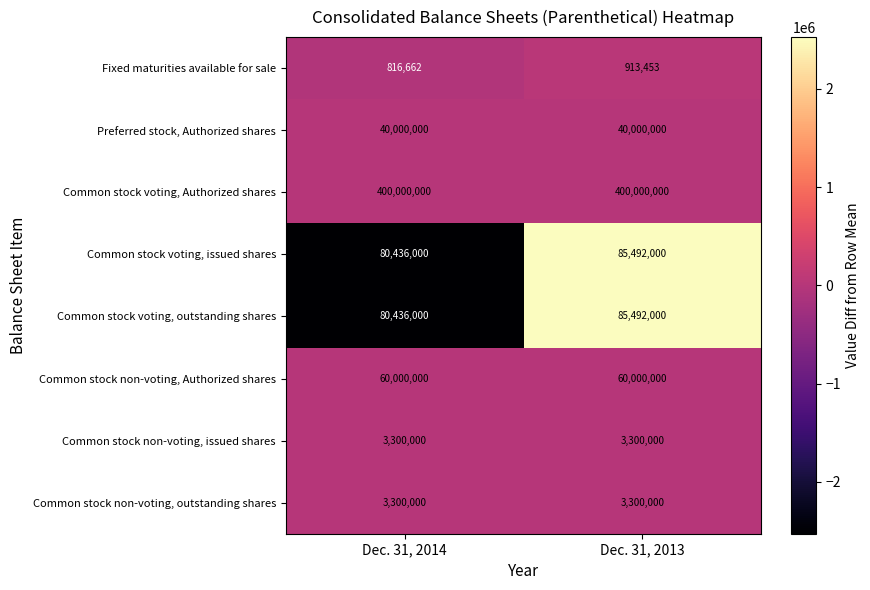

The Common stock voting, Authorized shares series shows 400000000 at Dec. 31, 2013. True or false?

True